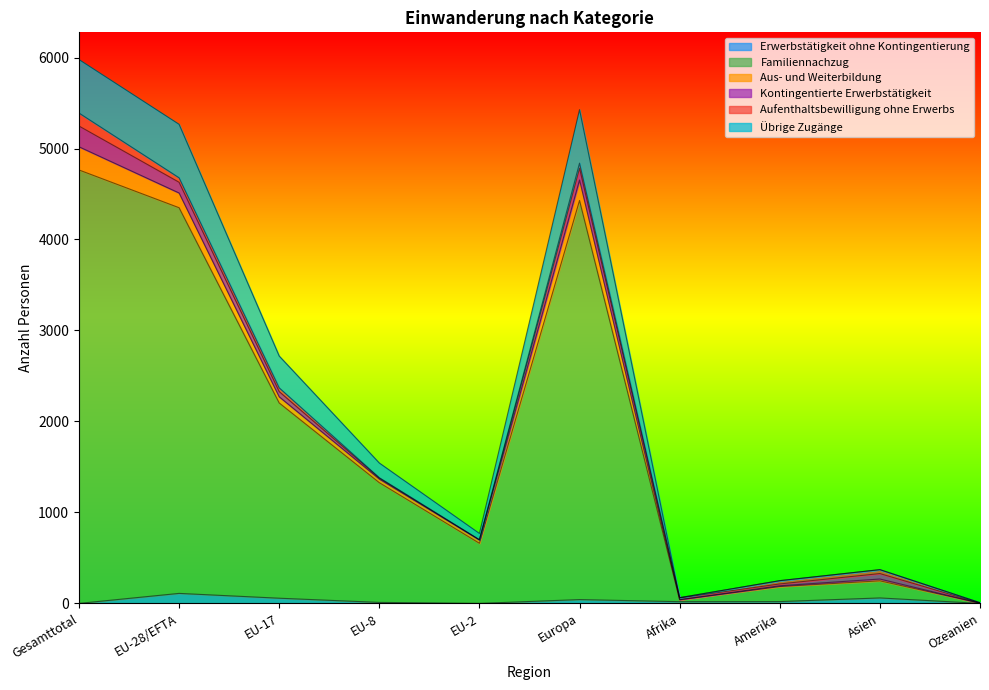

What is the label of the 9th point from the right?

EU-28/EFTA